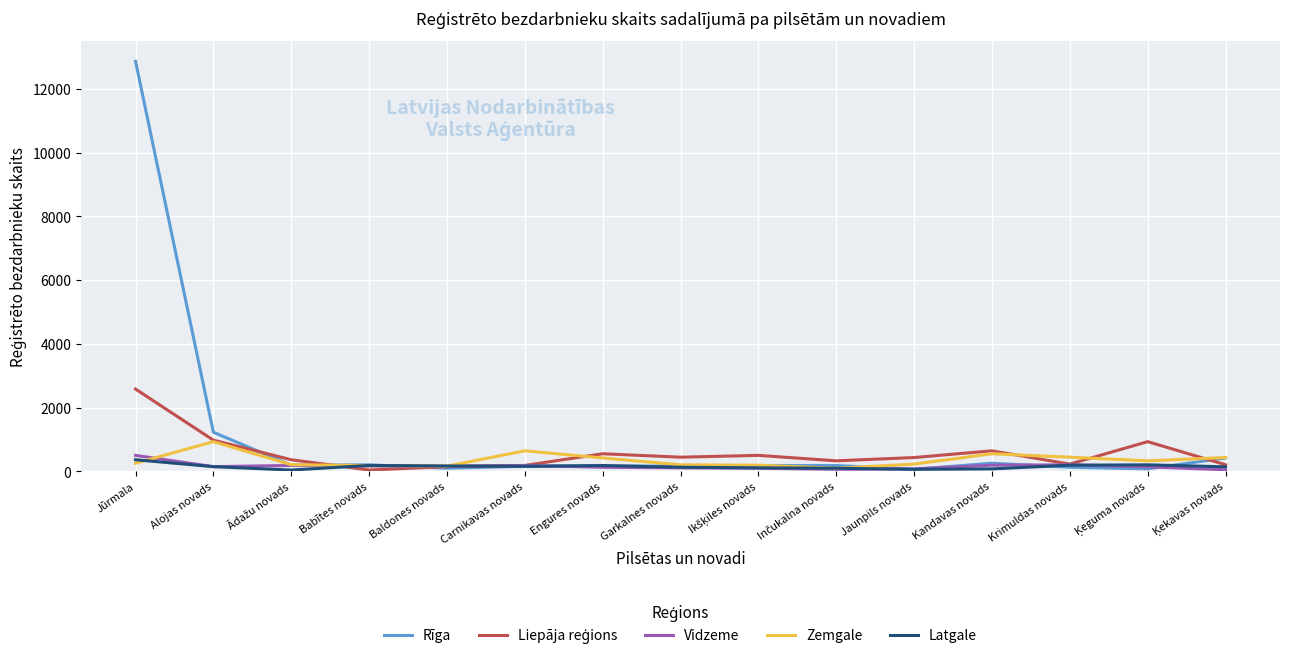

What is the highest value of the Vidzeme series?

504